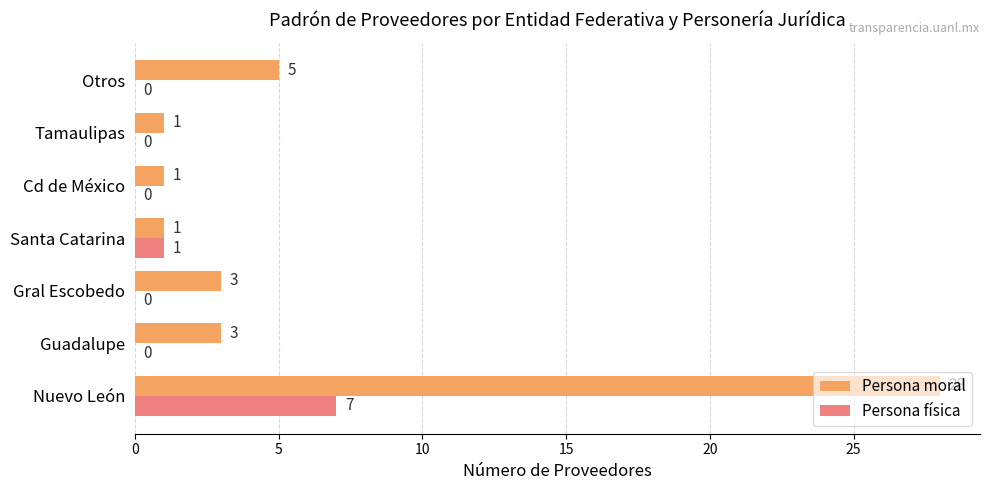

What is the sum of all Persona moral values?

42